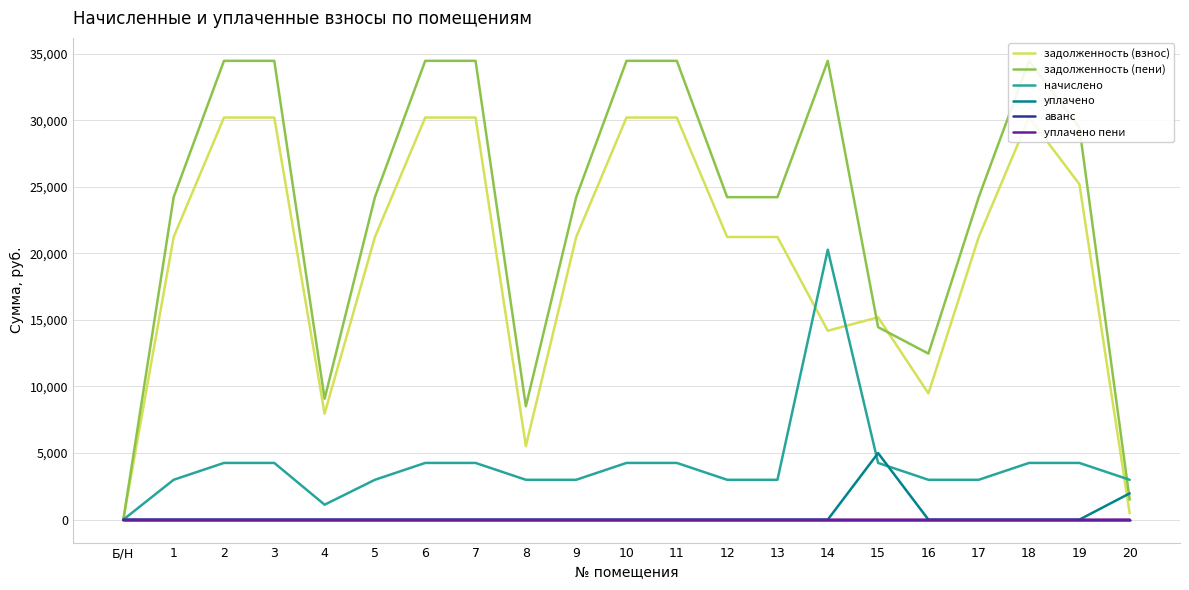

What is the value of the начислено point at the 11th from the left?

4259.3